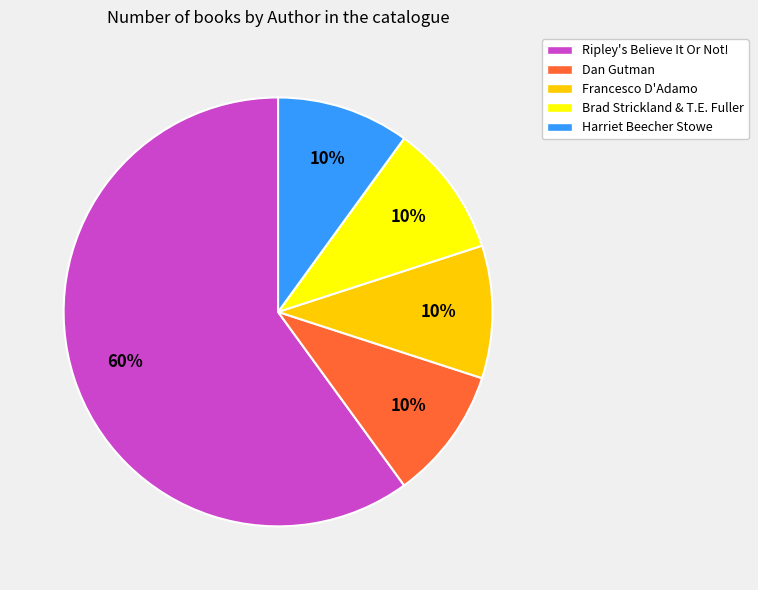

Is it true that Francesco D'Adamo is 10% of the pie?

True